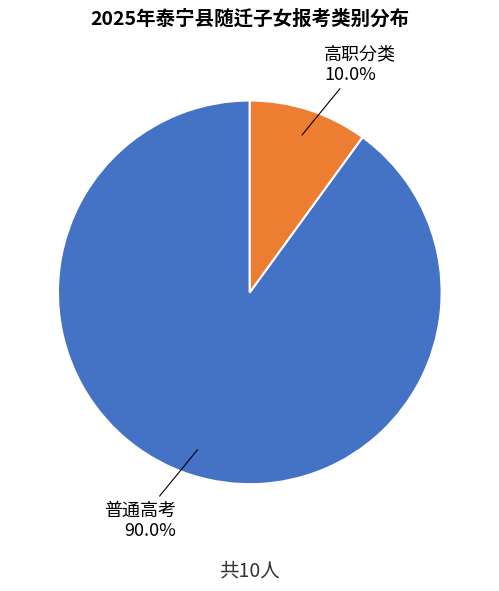

Does any single category account for the majority?

Yes